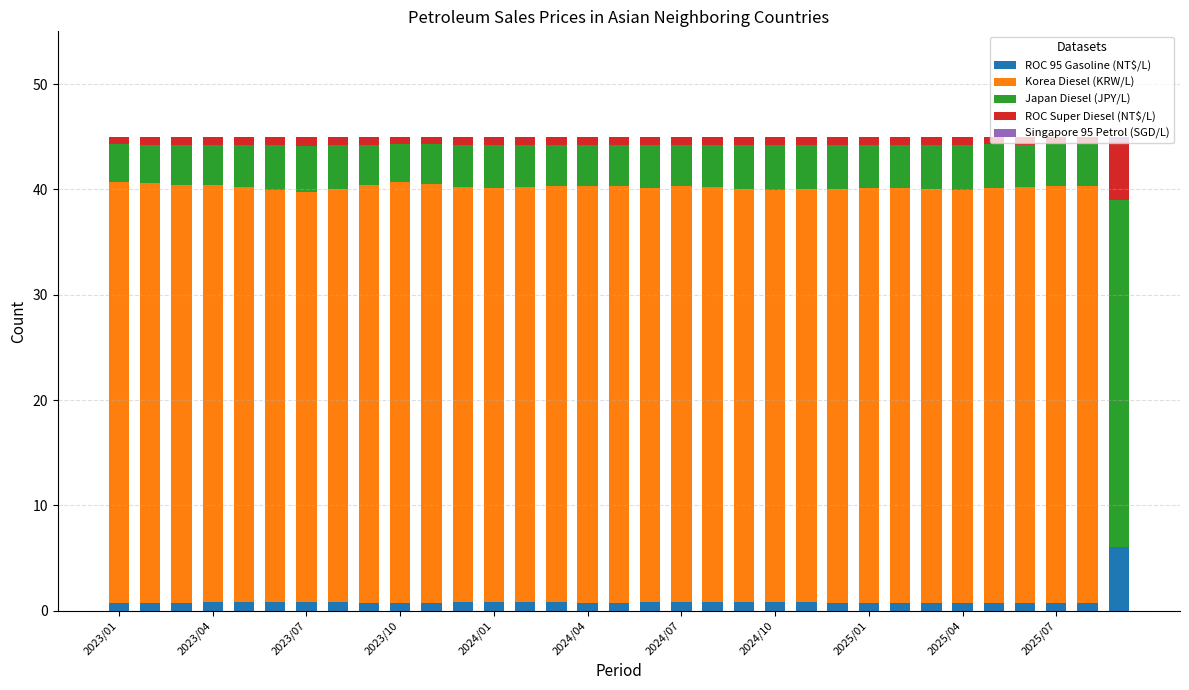

What is the maximum value for ROC 95 Gasoline (NT$/L)?

6.1